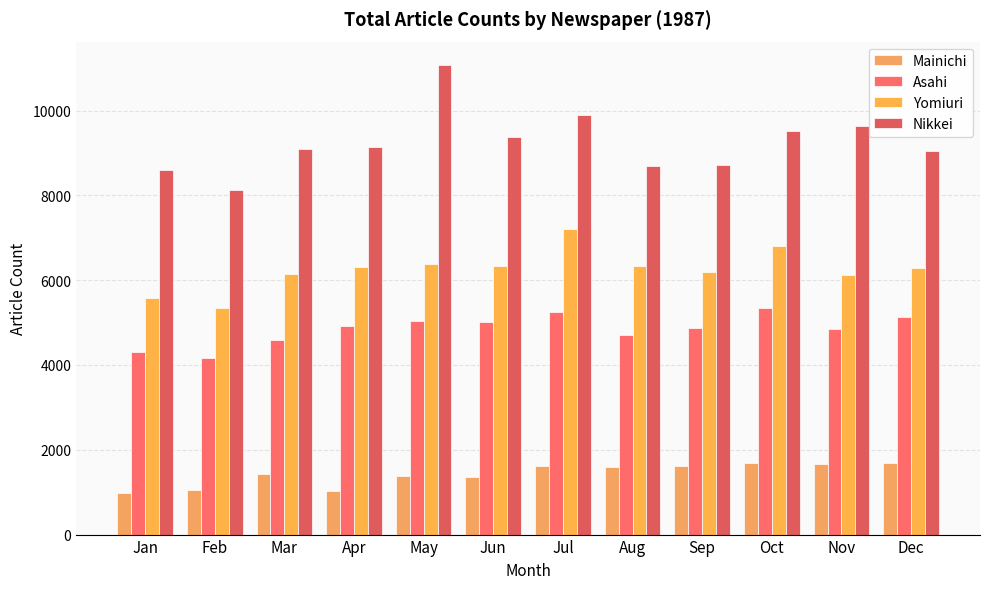

The value of Asahi at Mar is 1784. True or false?

False